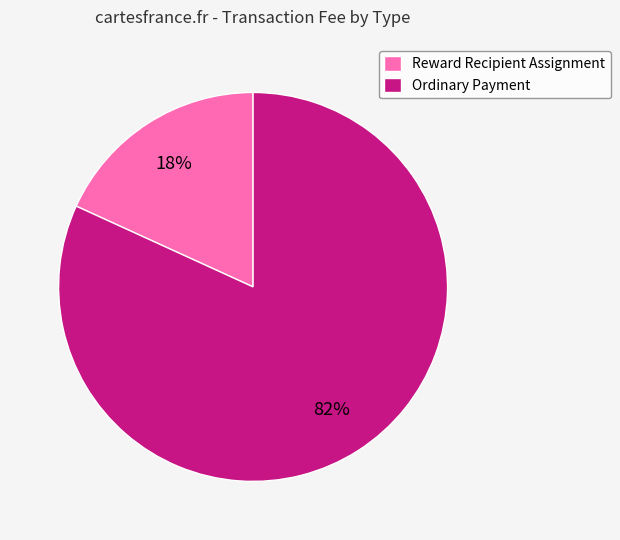

To the nearest percent, what is the combined percentage of Ordinary Payment and Reward Recipient Assignment?

100%